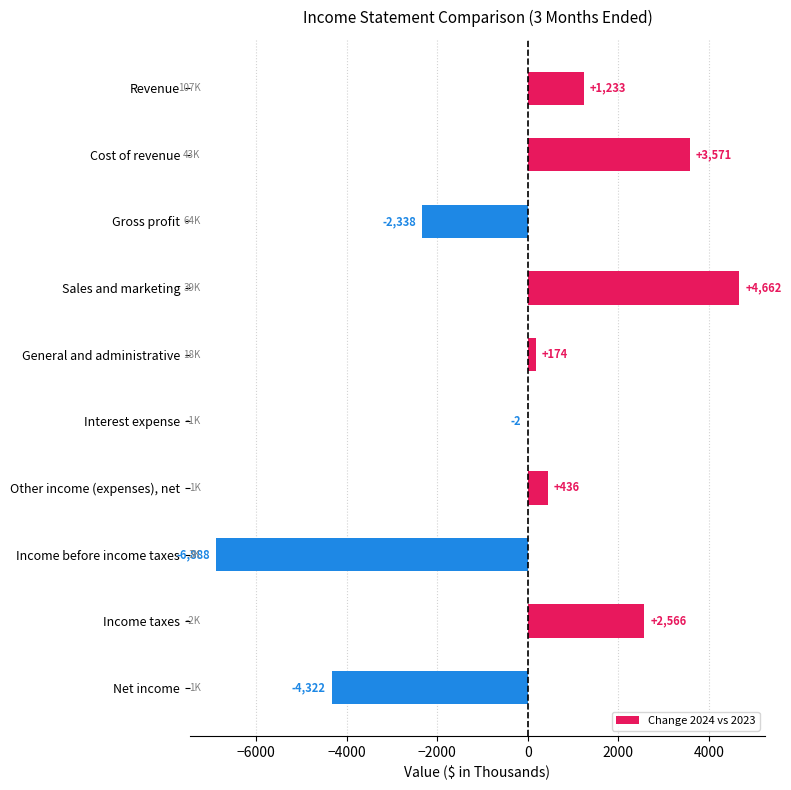

What is the change in value from Revenue to Net income?

-5555